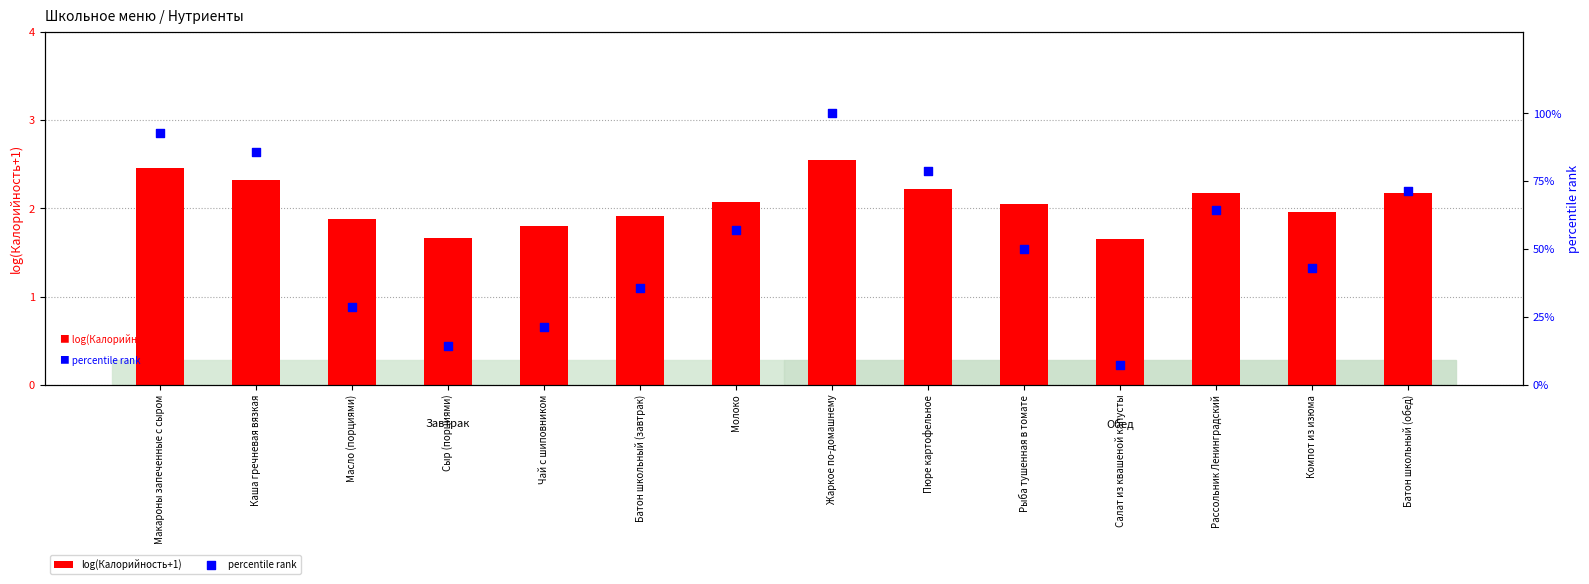

Which series has the widest spread of Y values?

percentile rank